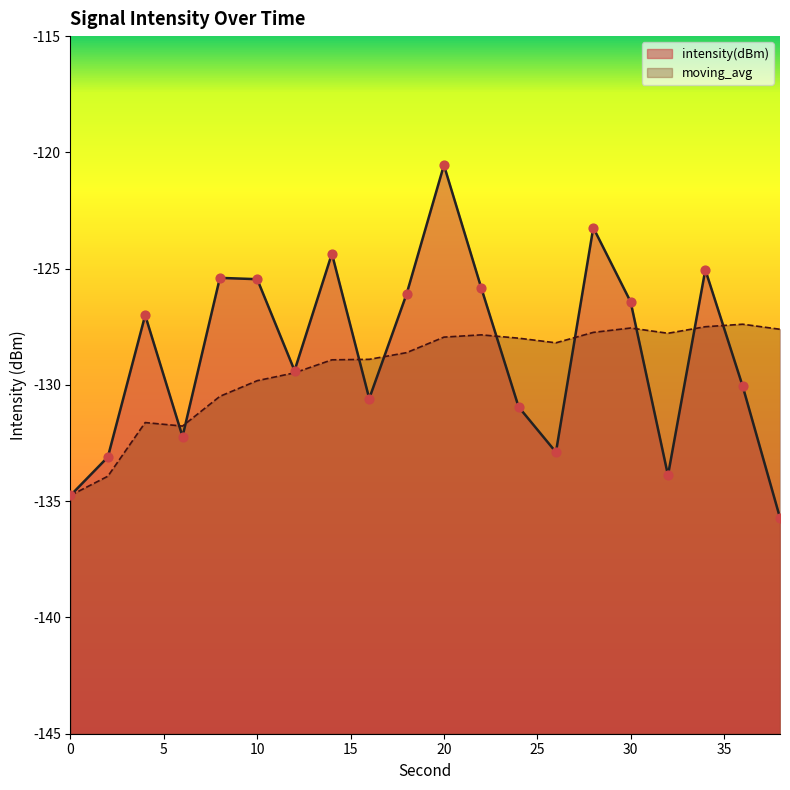

What are all the series names shown in the legend?

intensity(dBm), moving_avg